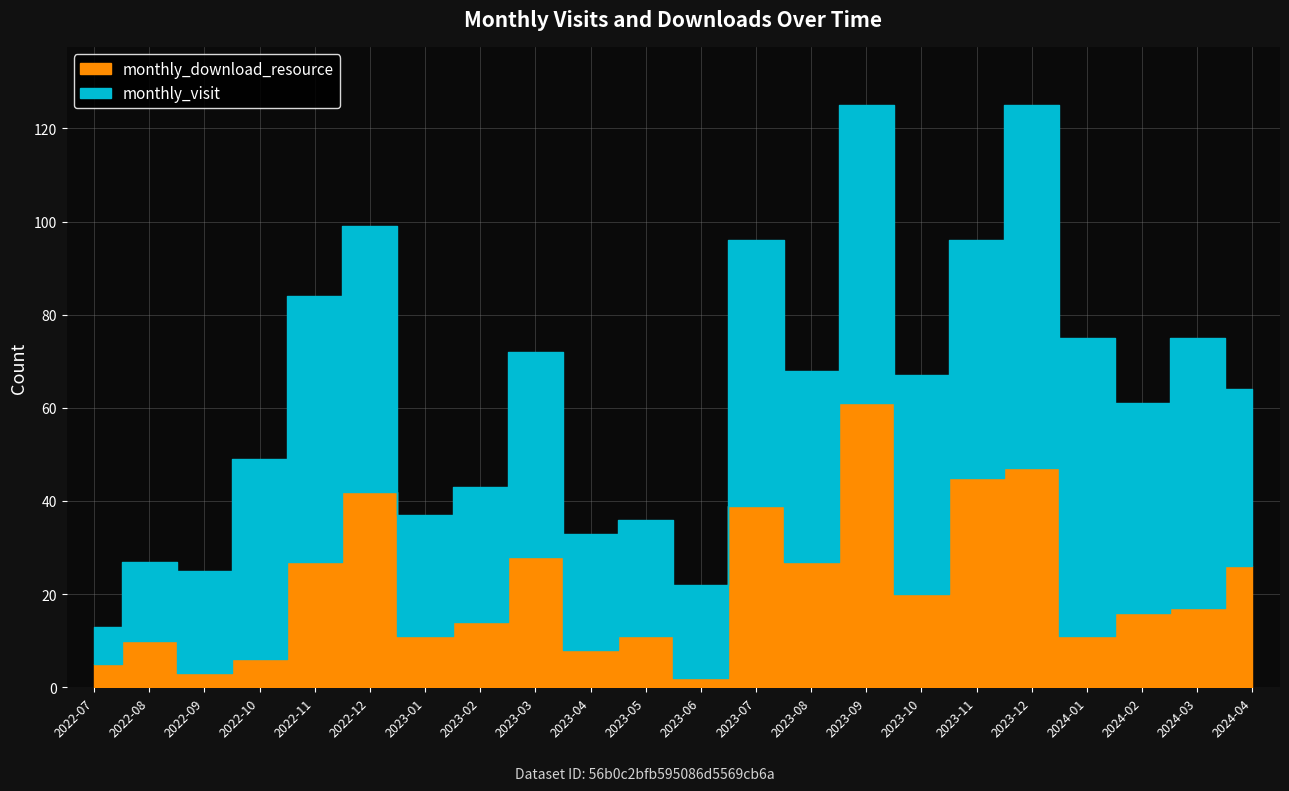

At which category does the chart reach its peak across all series?

2023-12